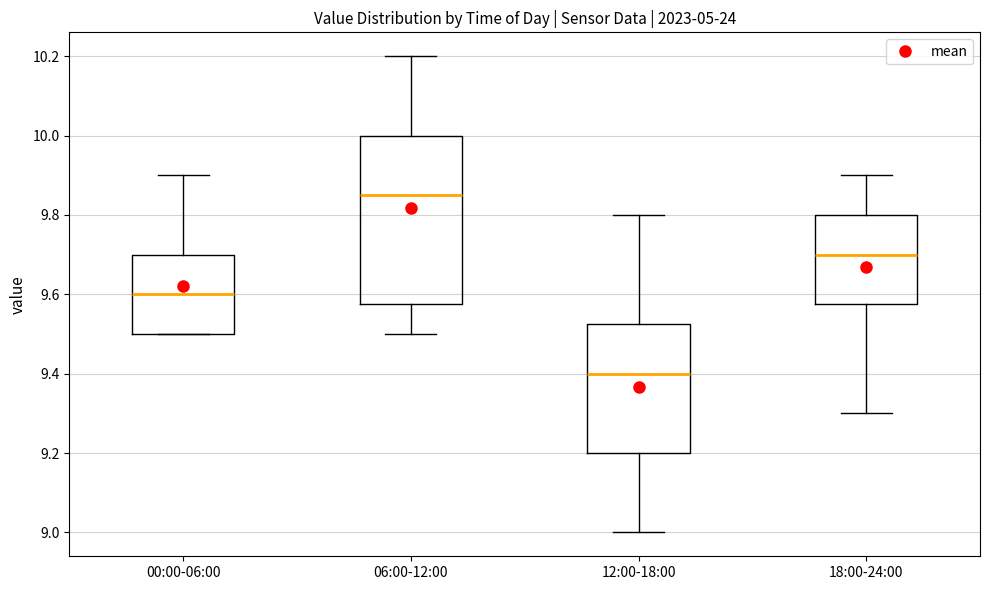

Reading left to right, transcribe this box plot: for each box, give where its median line is, the range the box spans, and where its two whiskers end, as read against the y-axis. The values are not printed on the chart, so give them approximately, as read against the axis.

00:00-06:00: median 9.60, box 9.50 to 9.70, whiskers 9.50 to 9.90
06:00-12:00: median 9.86, box 9.58 to 10.00, whiskers 9.50 to 10.20
12:00-18:00: median 9.40, box 9.20 to 9.52, whiskers 9.00 to 9.80
18:00-24:00: median 9.70, box 9.58 to 9.80, whiskers 9.30 to 9.90